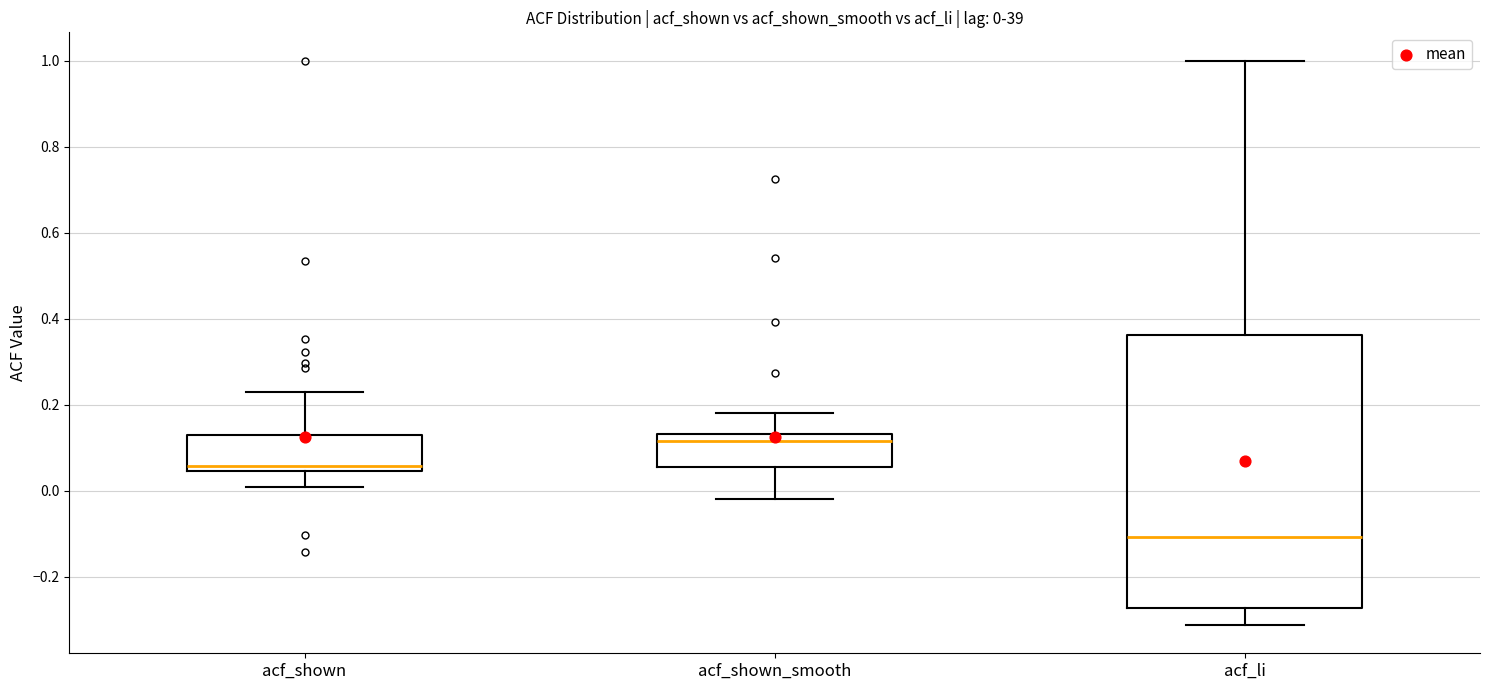

Which box has the lowest median line?

acf_li